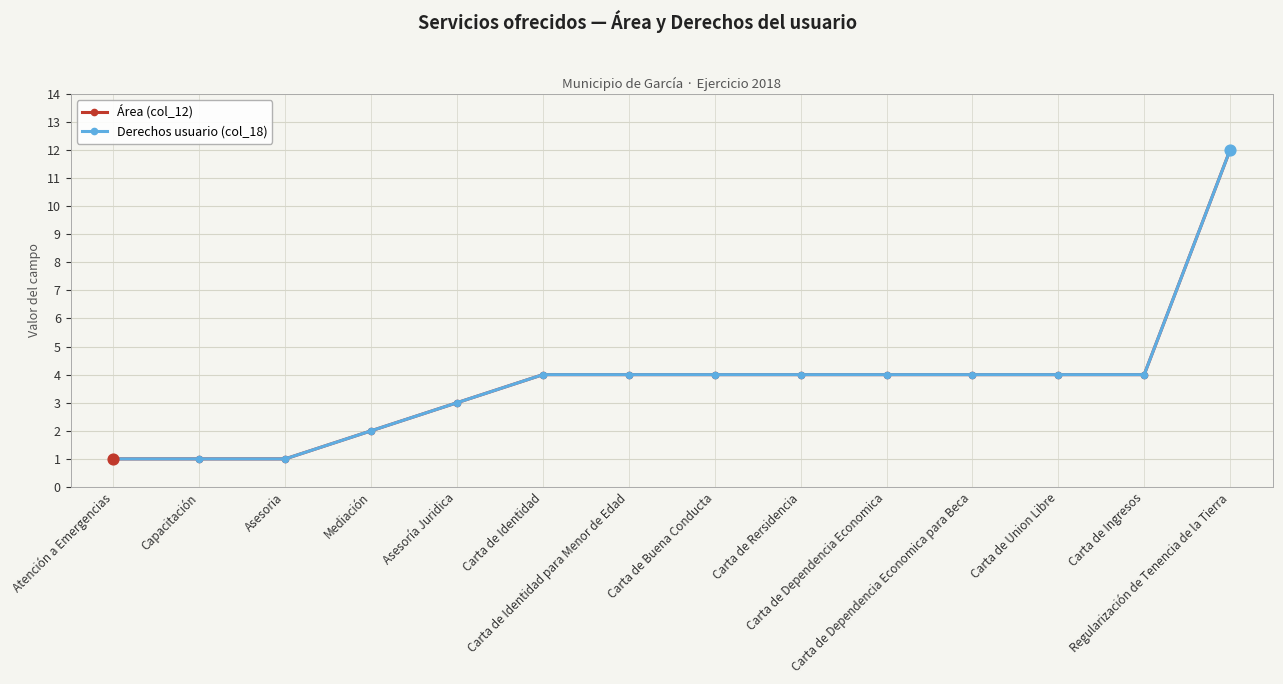

Is this an area chart (filled region under the line)?

No